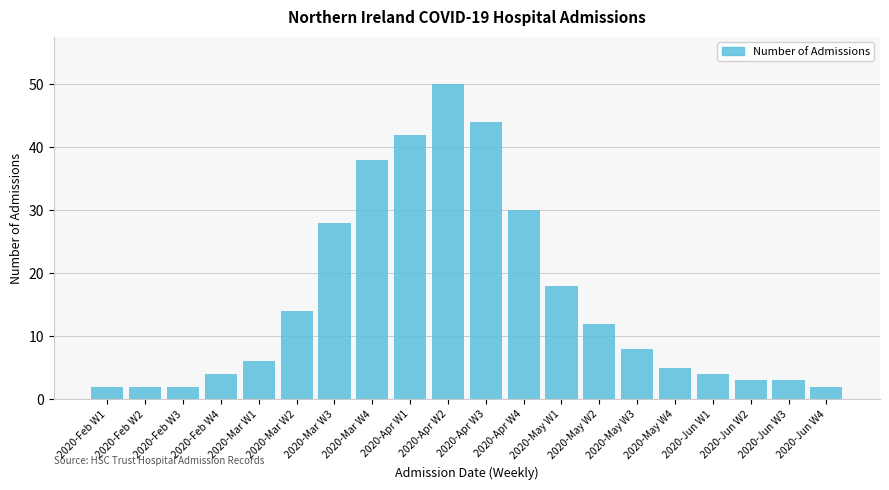

What is the change in value from 2020-Mar W2 to 2020-Mar W4?

+24